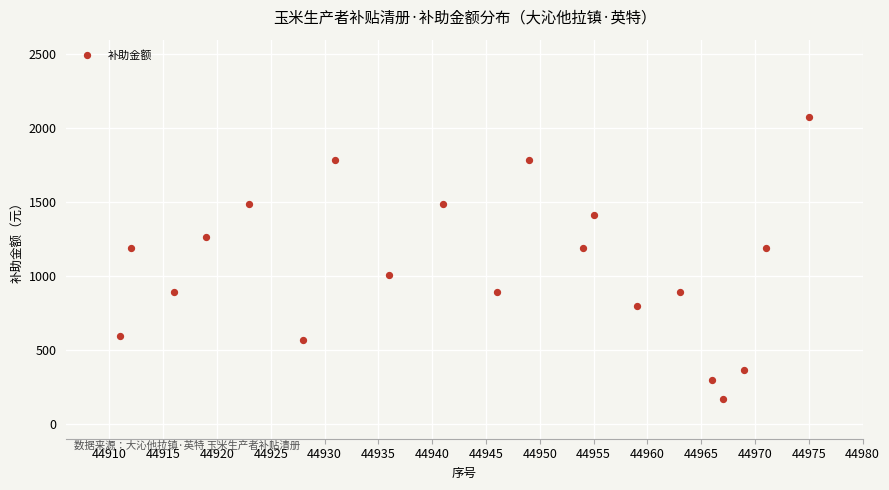

What is the range of X values (max minus min)?

64.0